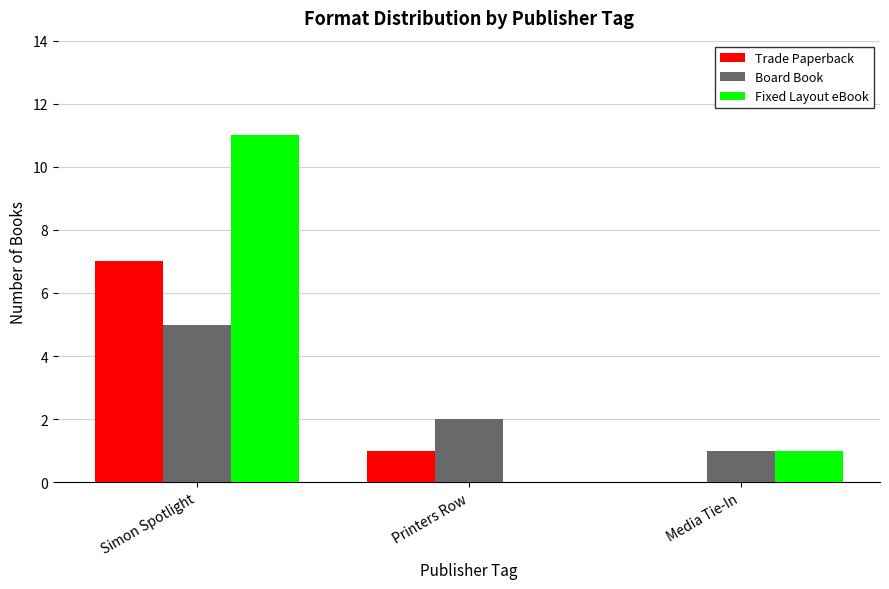

Between Simon Spotlight and Printers Row, which series saw the biggest shift?

Fixed Layout eBook